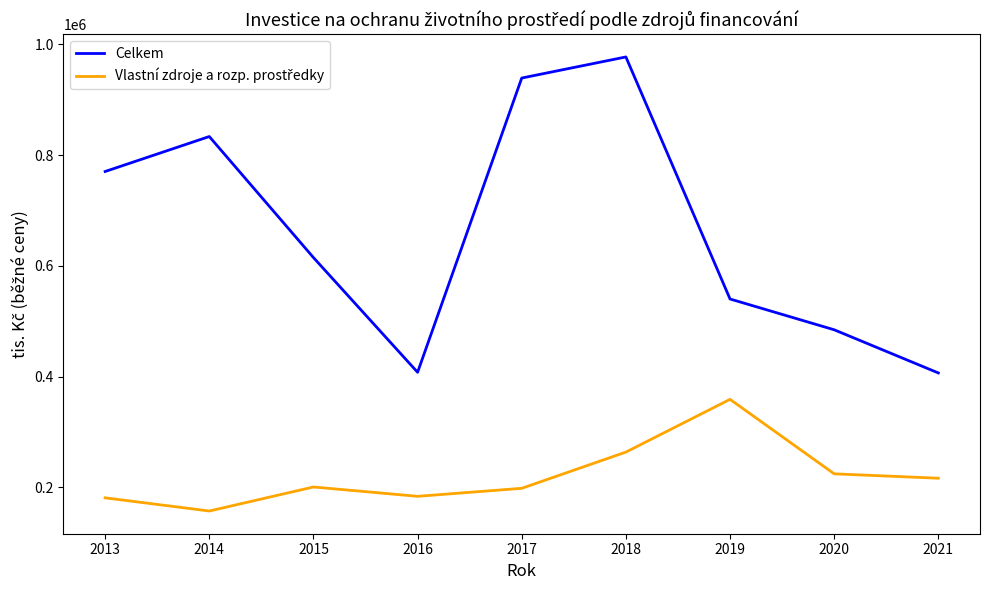

What is the difference between the maximum and minimum values in the Celkem series?

570625